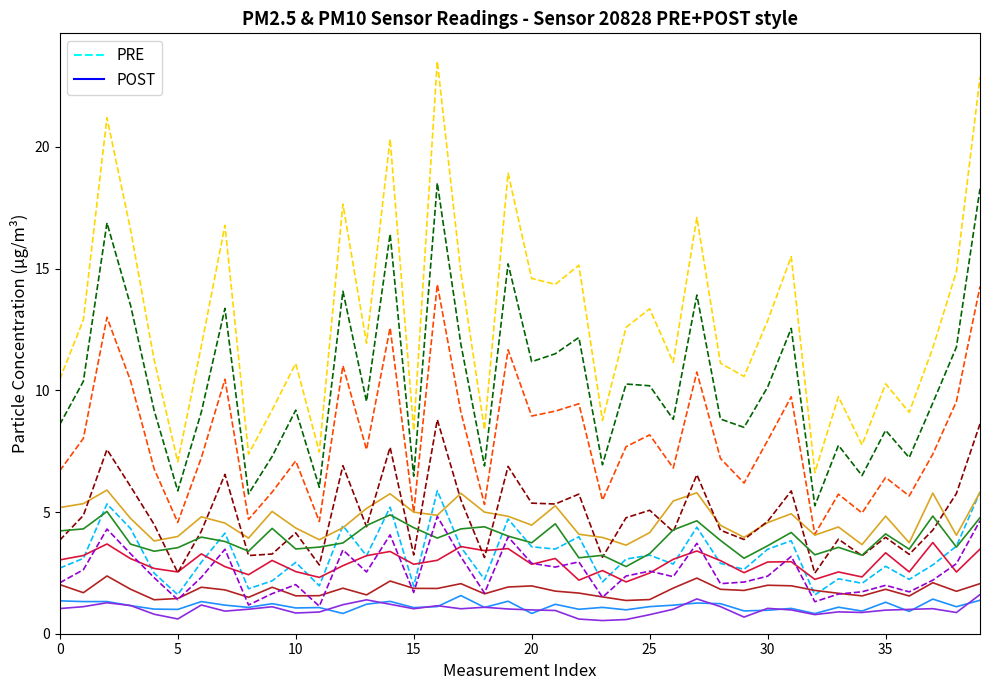

How many distinct data groups are displayed?

12